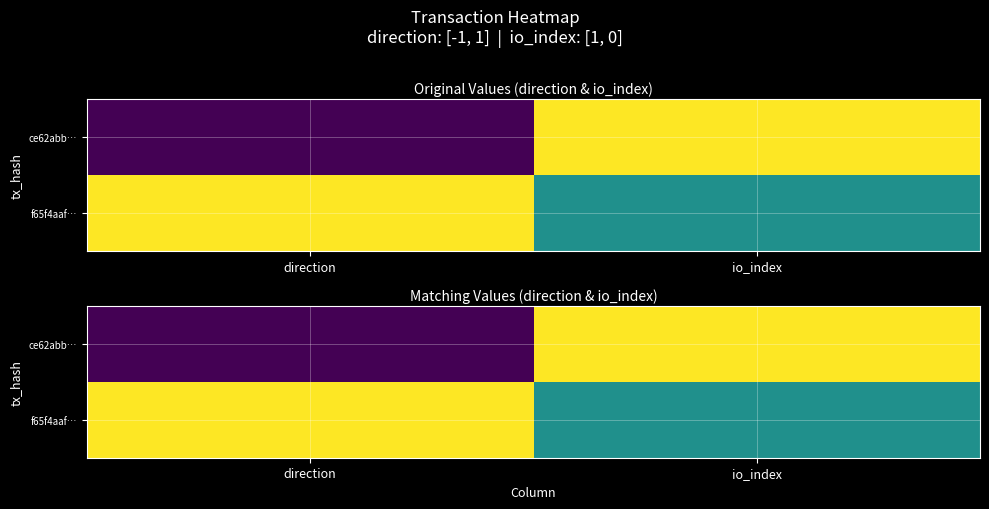

What is the difference between the maximum and minimum values in the ce62abb… series?

2